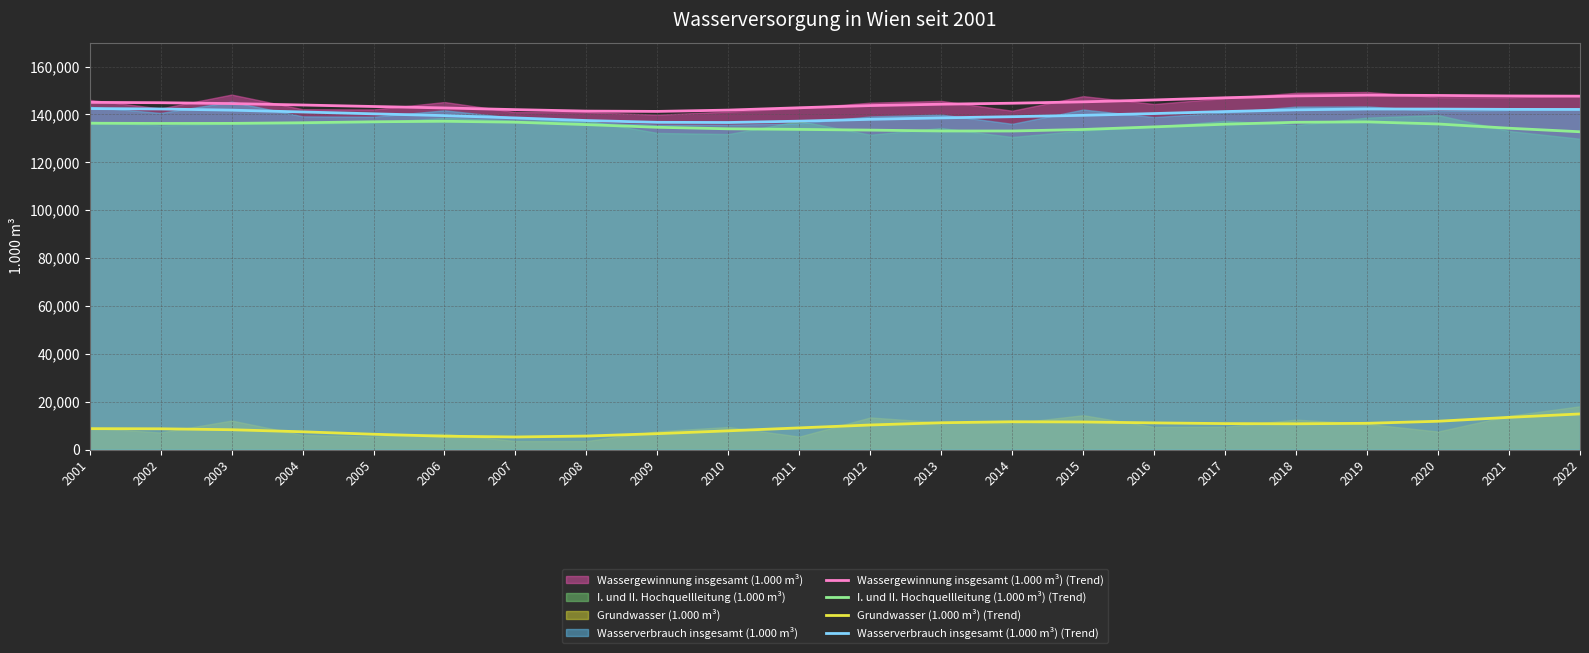

Reading left to right, extract all data points from this chart.

Wassergewinnung insgesamt (1.000 m³) (Trend): 2001=145057.8	2002=144912.9	2003=144546.9	2004=143951.1	2005=143326.5	2006=142722.7	2007=142017.9	2008=141399.8	2009=141277.6	2010=141824.4	2011=142799.9	2012=143715.3	2013=144283.8	2014=144700.1	2015=145270.1	2016=146054.2	2017=146969.4	2018=147754.6	2019=148071.2	2020=147945.0	2021=147735.2	2022=147650.6
I. und II. Hochquellleitung (1.000 m³) (Trend): 2001=136333.8	2002=136246.9	2003=136271.8	2004=136538.7	2005=136946.2	2006=137155.4	2007=136776.2	2008=135765.5	2009=134645.9	2010=134004.7	2011=133758.6	2012=133458.4	2013=133097.5	2014=133090.4	2015=133723.1	2016=134815.1	2017=135923.3	2018=136729.0	2019=136906.5	2020=136021.7	2021=134251.8	2022=132773.4
Grundwasser (1.000 m³) (Trend): 2001=8723.9	2002=8666.0	2003=8275.1	2004=7412.4	2005=6380.3	2006=5567.3	2007=5241.7	2008=5634.3	2009=6631.7	2010=7819.7	2011=9041.2	2012=10256.9	2013=11185.3	2014=11602.4	2015=11511.5	2016=11130.2	2017=10833.5	2018=10759.8	2019=10951.9	2020=11813.9	2021=13447.3	2022=14868.6
Wasserverbrauch insgesamt (1.000 m³) (Trend): 2001=142468.3	2002=142287.1	2003=141803.4	2004=141041.0	2005=140269.6	2006=139519.5	2007=138551.0	2008=137462.5	2009=136713.5	2010=136642.7	2011=137198.8	2012=137971.5	2013=138578.7	2014=139064.4	2015=139647.5	2016=140377.3	2017=141210.5	2018=141944.0	2019=142279.4	2020=142238.1	2021=142125.5	2022=142095.9